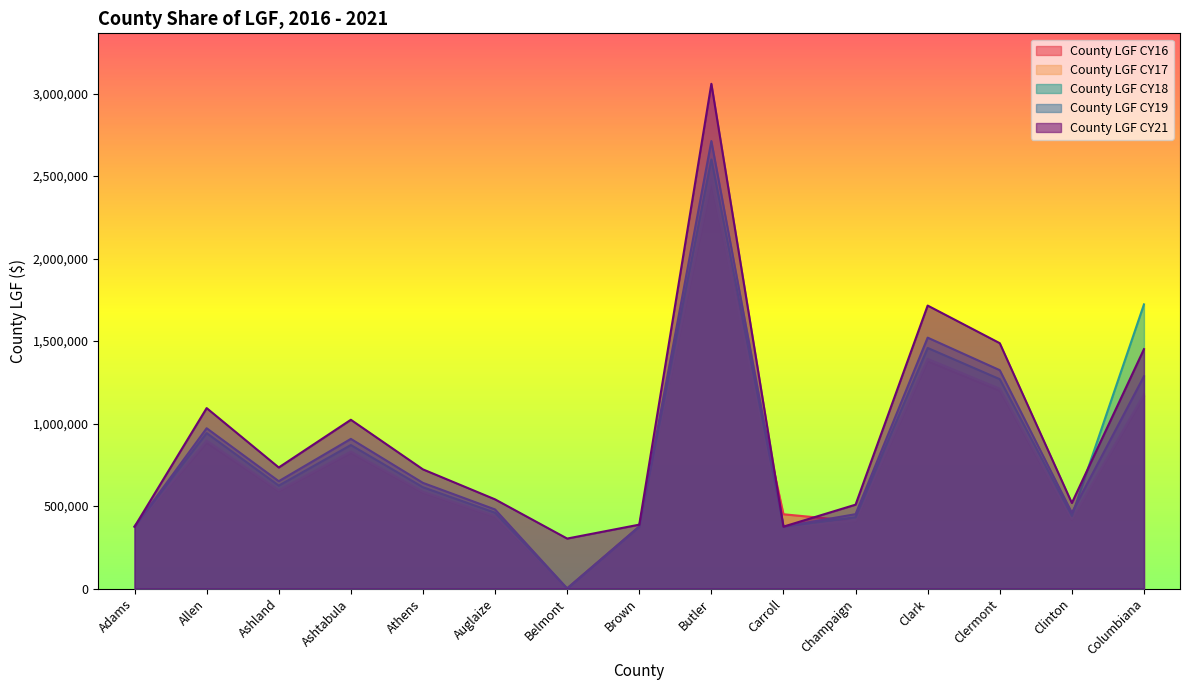

The County LGF CY19 series shows 650361.9 at Ashland. True or false?

True